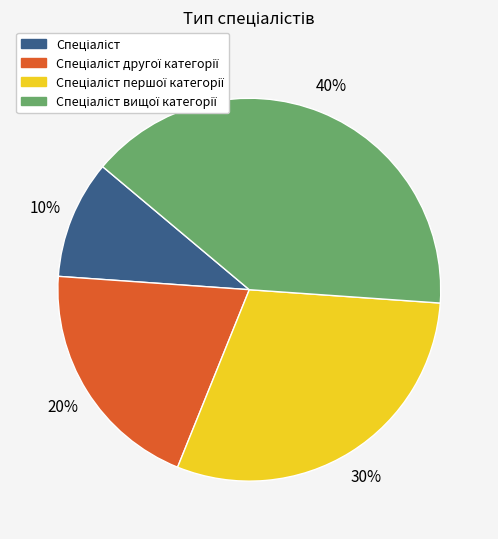

To the nearest percent, what is the average slice percentage?

25%